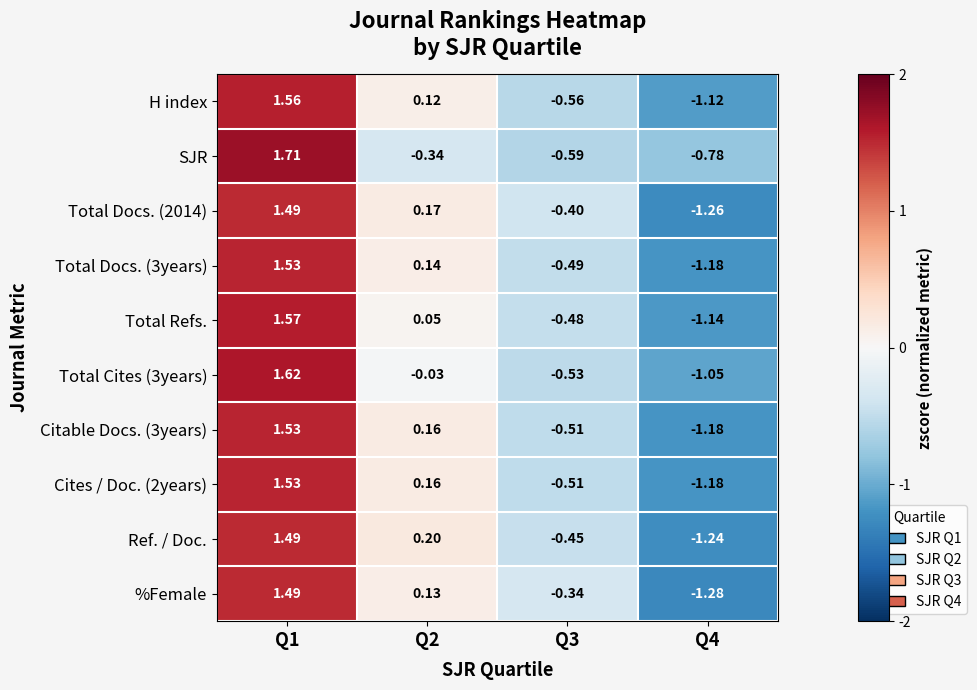

Is the value of Total Docs. (3years) at Q4 greater than the value of H index at Q2?

No